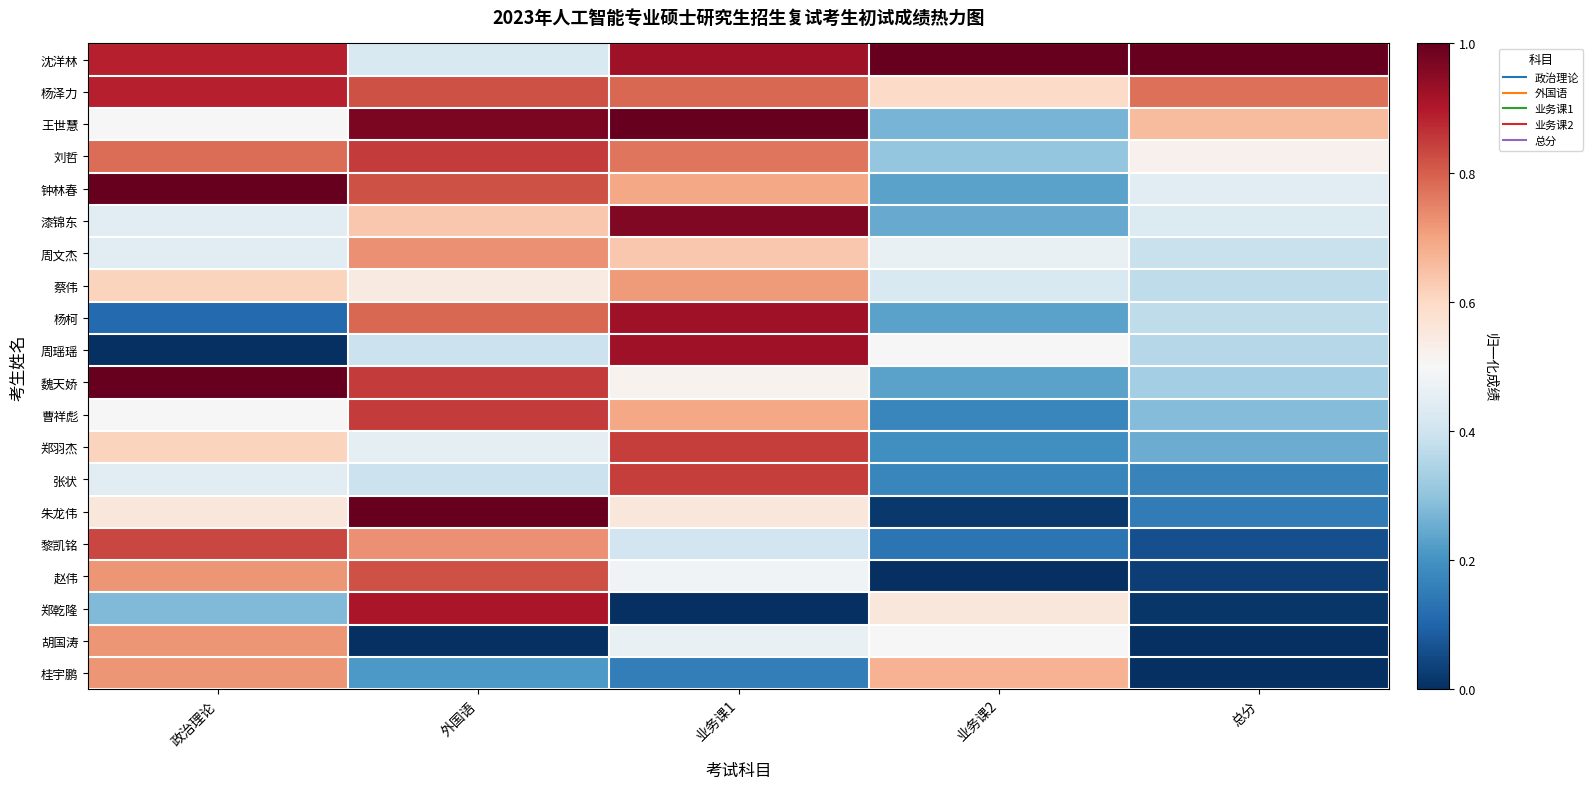

Count the number of data series in this chart.

20